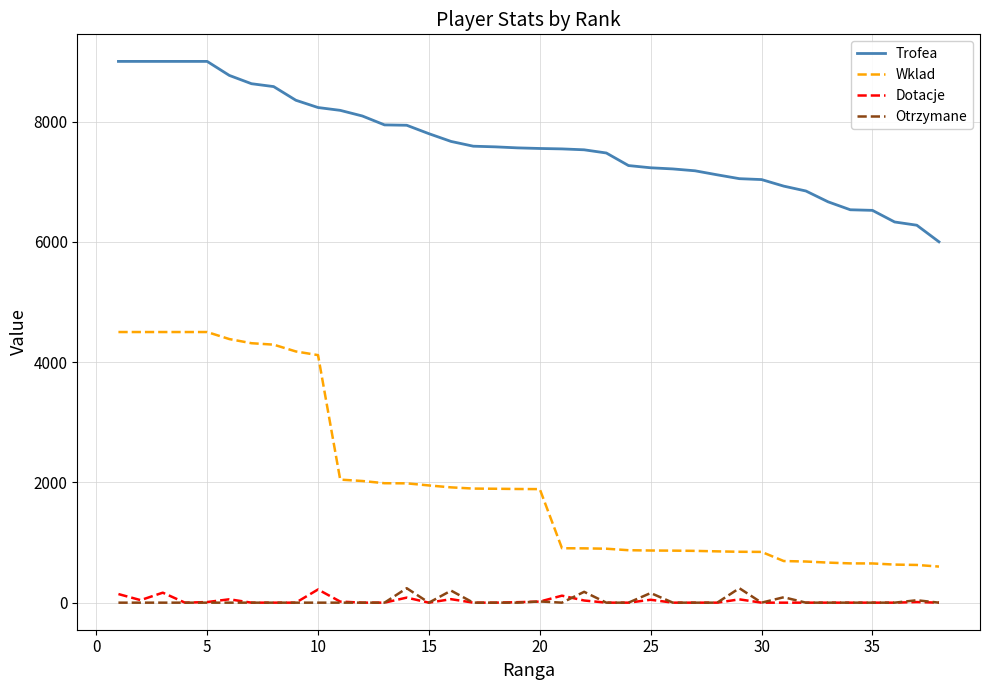

What is the lowest value of the Wklad series?

600